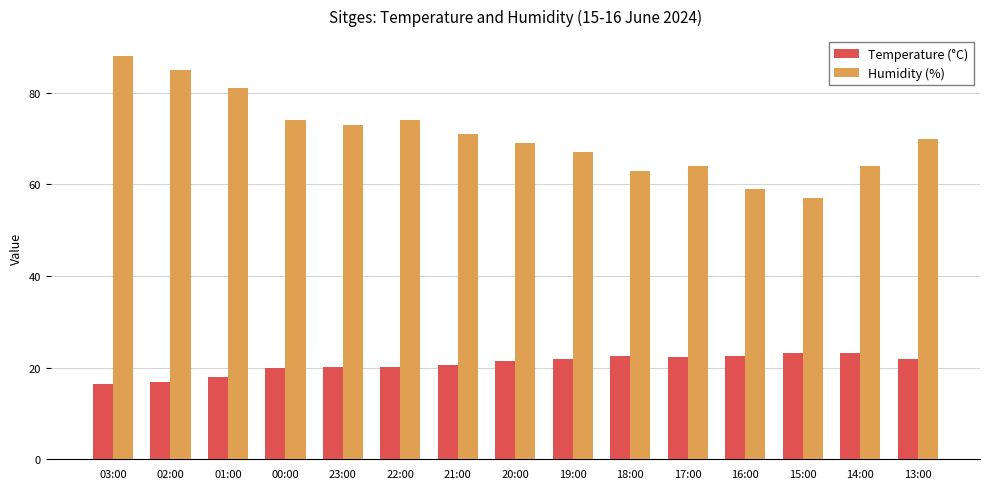

What are all the series names shown in the legend?

Temperature (°C), Humidity (%)